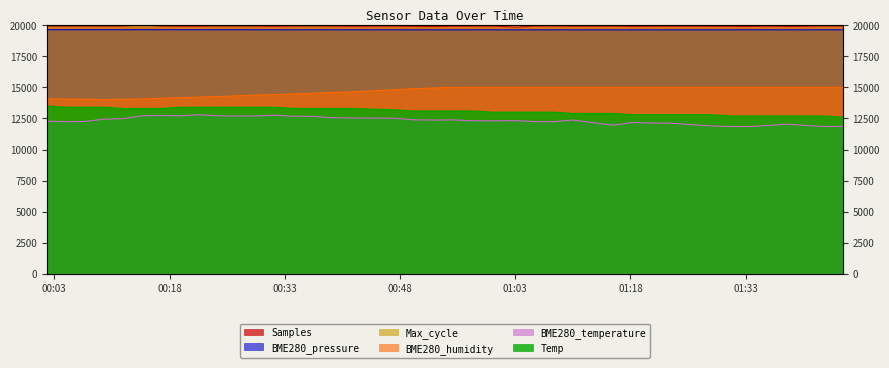

True or false: BME280_pressure and Max_cycle intersect in this chart.

False